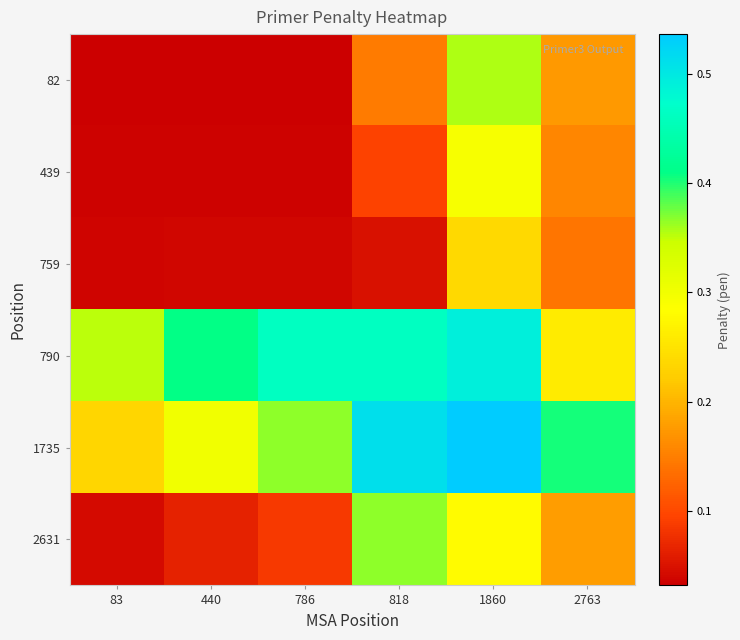

Count the number of categories in the chart.

6